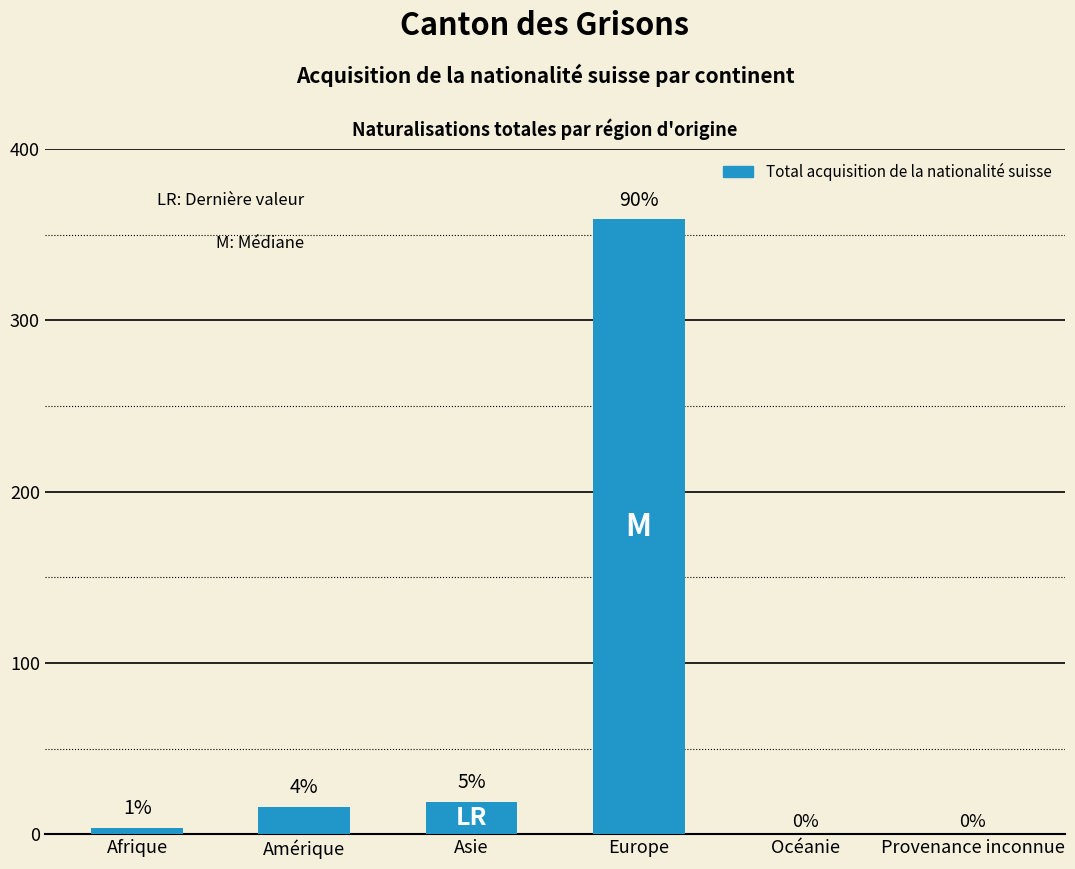

What is the greatest value displayed?

359